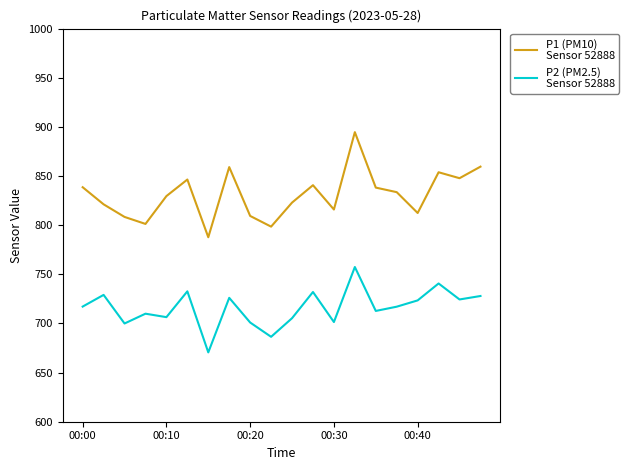

What is the maximum value shown in the chart?

894.6